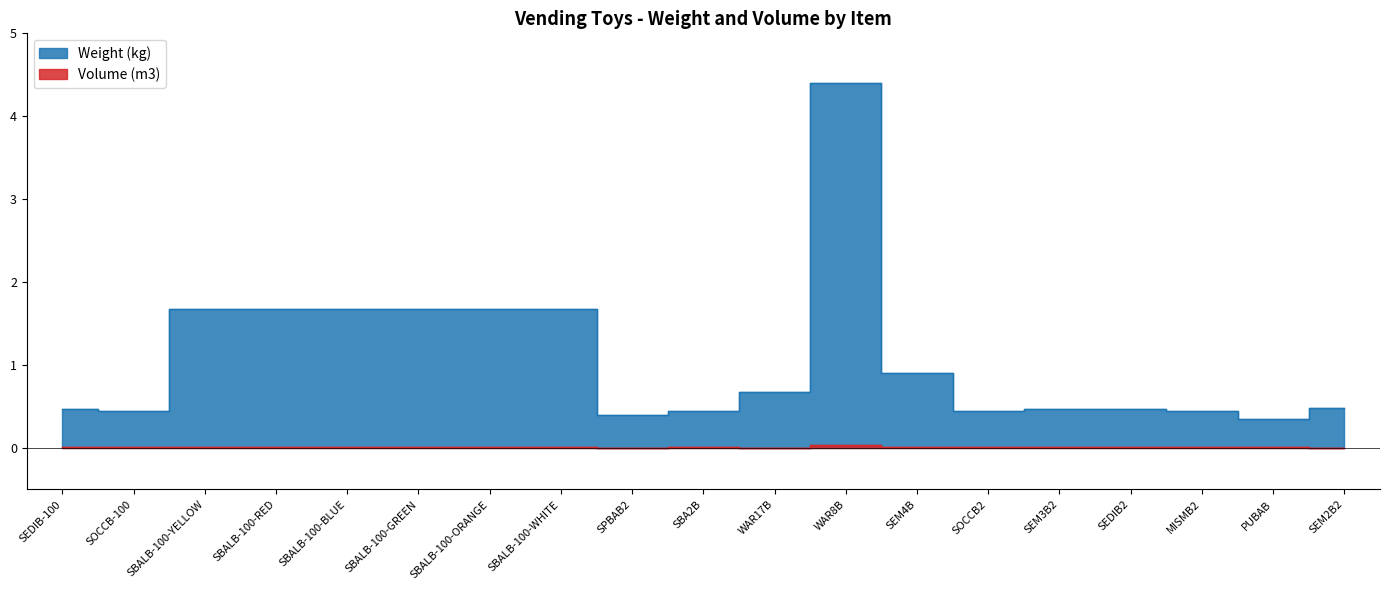

At which label is Volume (m3) closest to 0?

WAR17B